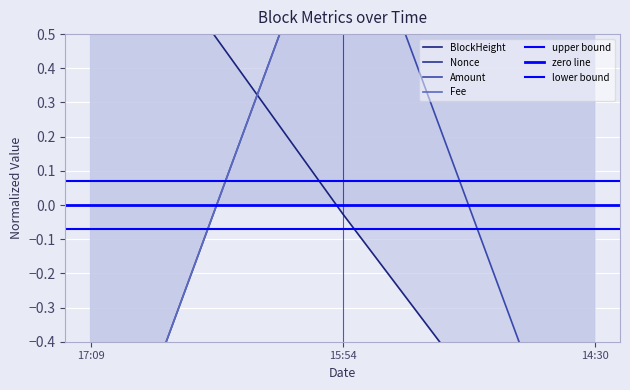

Which series has the widest spread of values?

BlockHeight